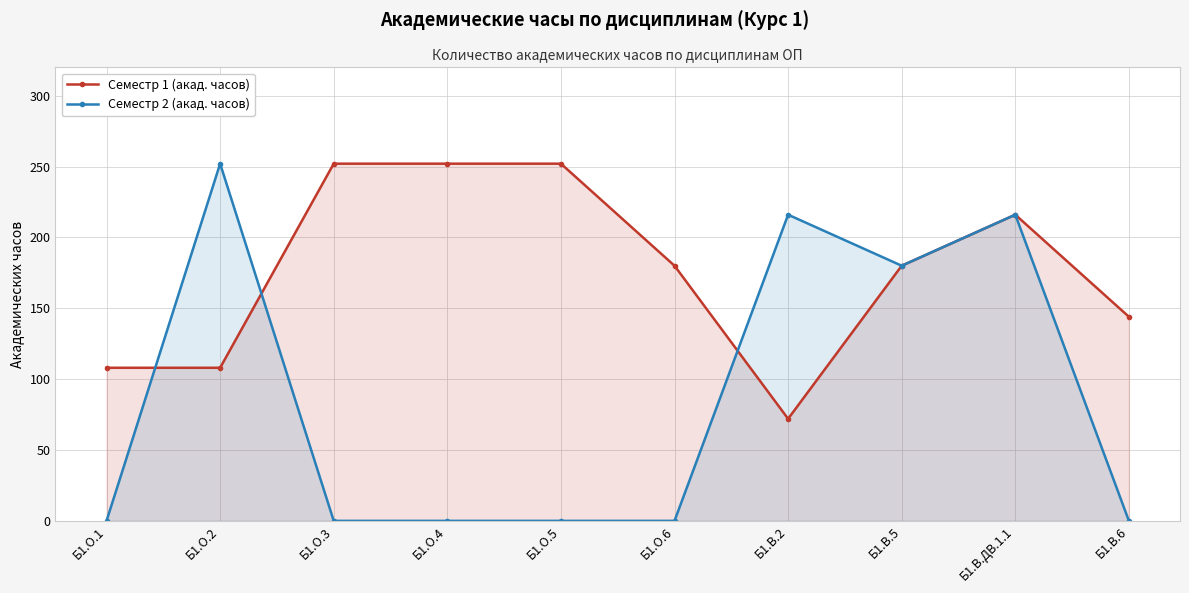

Between Б1.О.6 and Б1.В.ДВ.1.1, which is larger?

Б1.В.ДВ.1.1